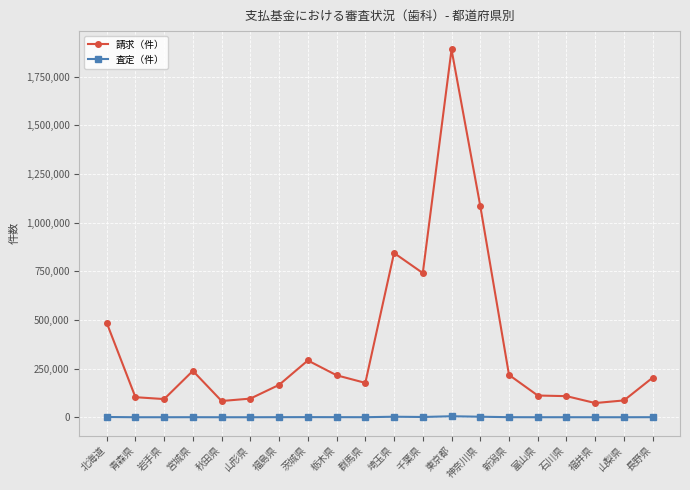

Which series changed the most between 栃木県 and 石川県?

請求（件）